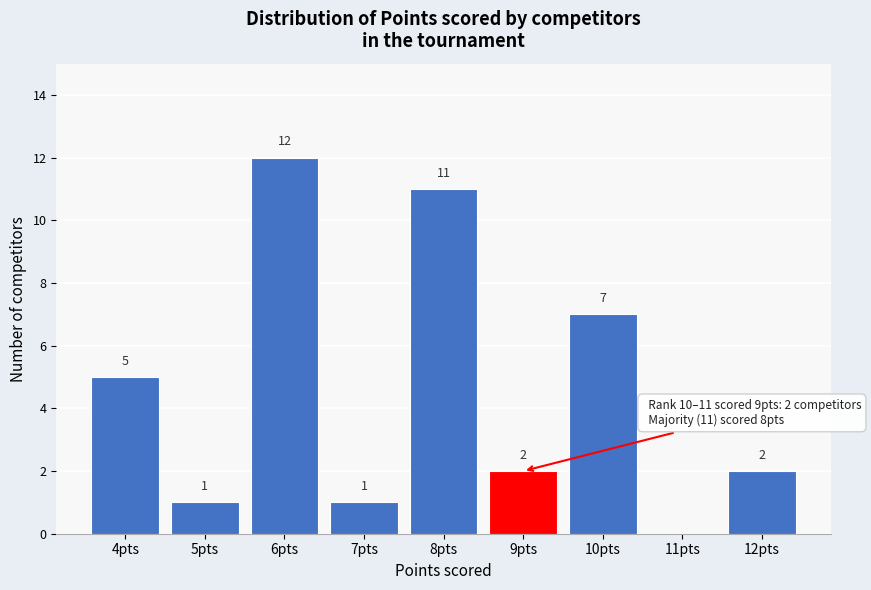

Reading left to right, list all the values displayed in this chart.

4pts=5	5pts=1	6pts=12	7pts=1	8pts=11	9pts=2	10pts=7	11pts=0	12pts=2